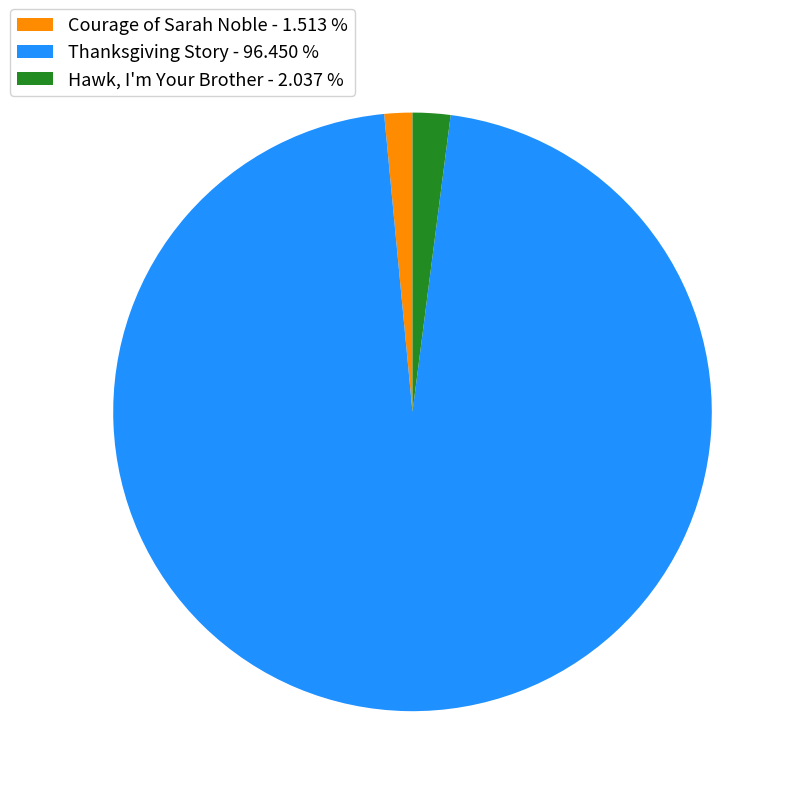

Which has a higher value, Courage of Sarah Noble - 1.513 % or Hawk, I'm Your Brother - 2.037 %?

Hawk, I'm Your Brother - 2.037 %